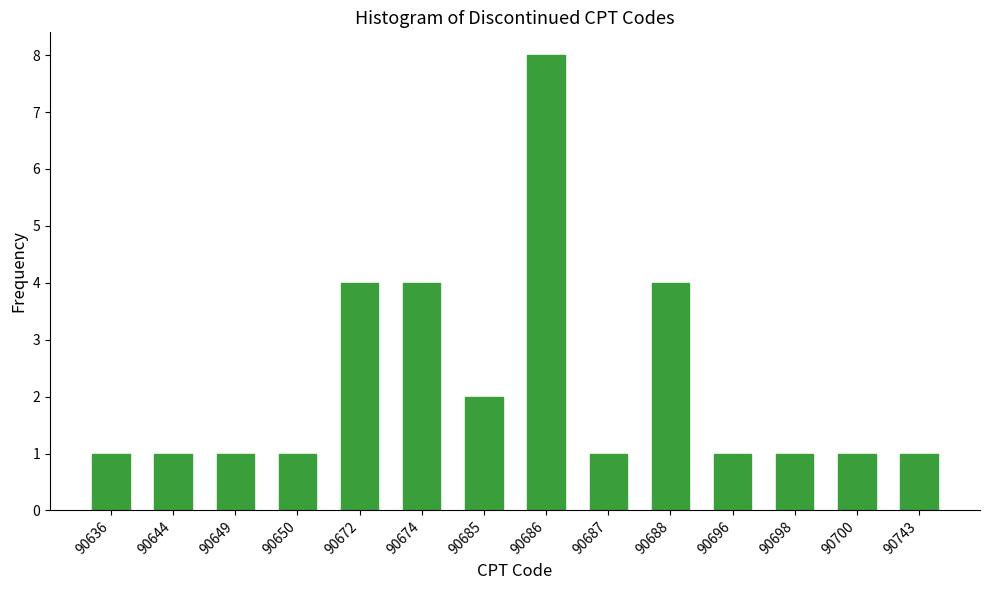

Reading left to right, list all the values displayed in this chart.

90636=1	90644=1	90649=1	90650=1	90672=4	90674=4	90685=2	90686=8	90687=1	90688=4	90696=1	90698=1	90700=1	90743=1